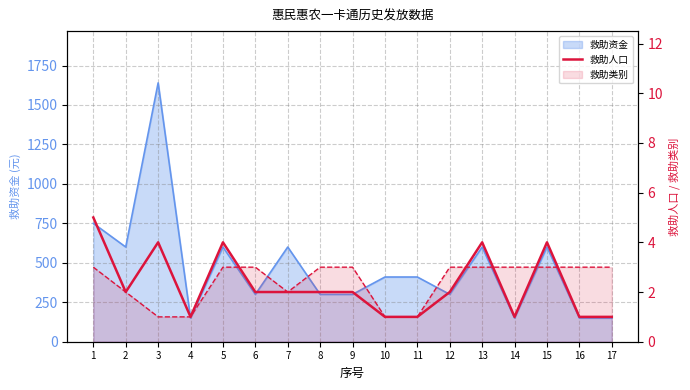

Reading left to right, list all the values displayed in this chart.

5	2	4	1	4	2	2	2	2	1	1	2	4	1	4	1	1